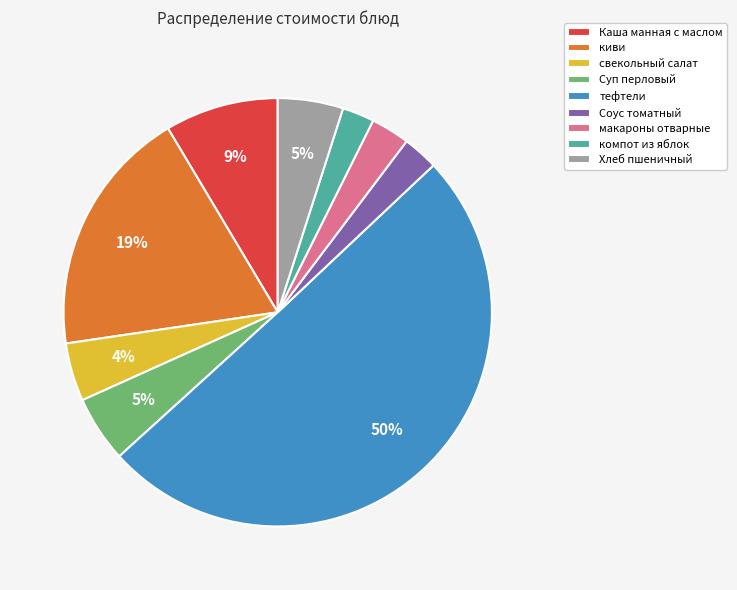

What is the largest slice in the pie chart?

тефтели